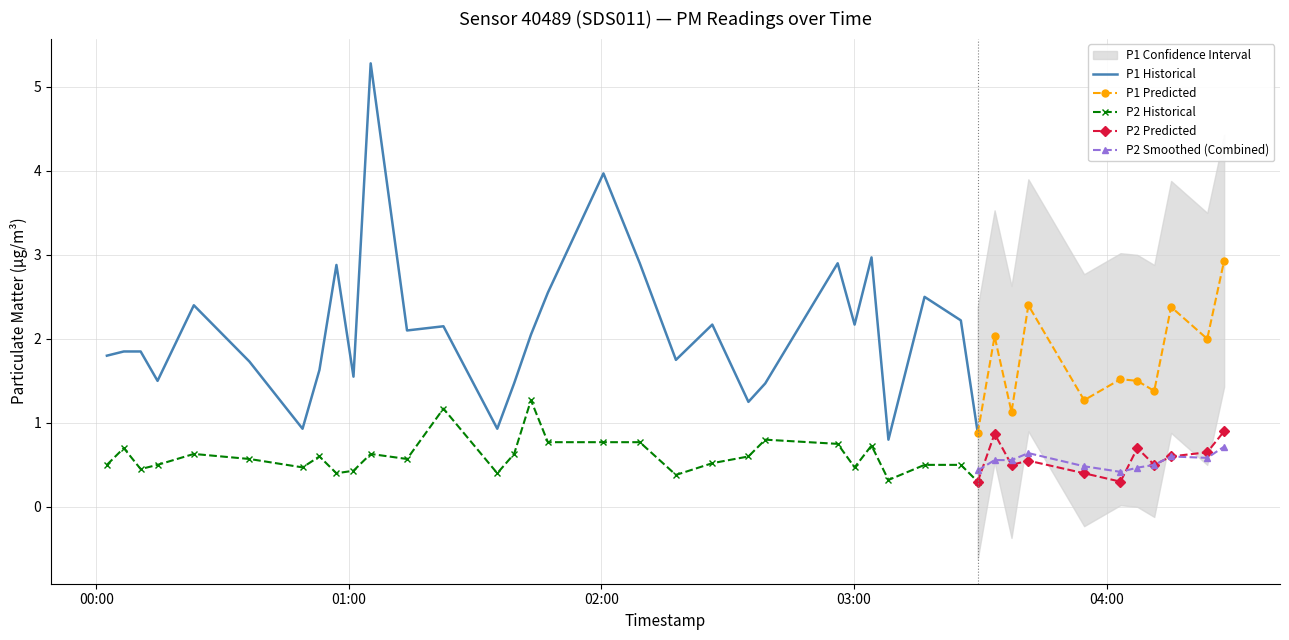

In P1 Predicted, how many points are higher than both neighbors (excluding endpoints)?

4